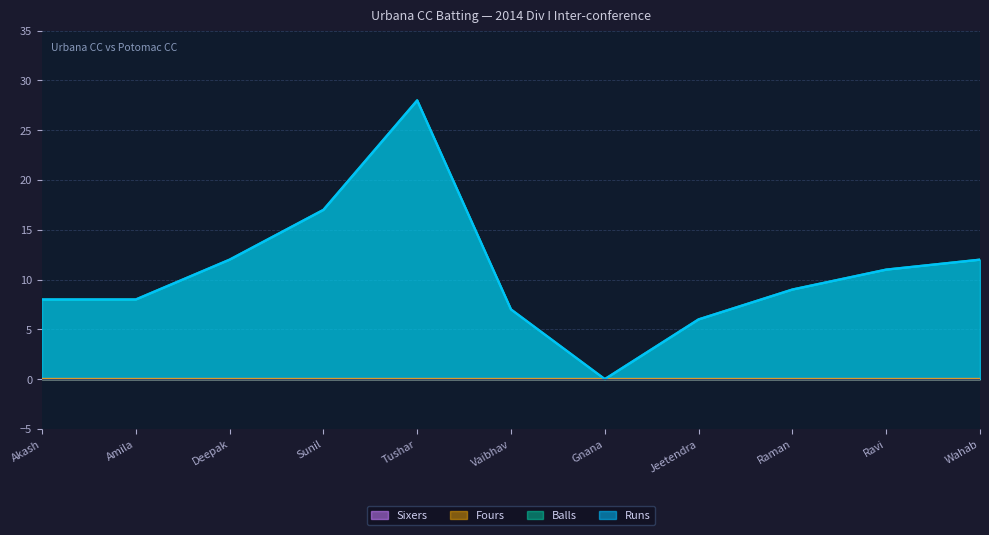

Which series has the largest total across all categories?

Runs